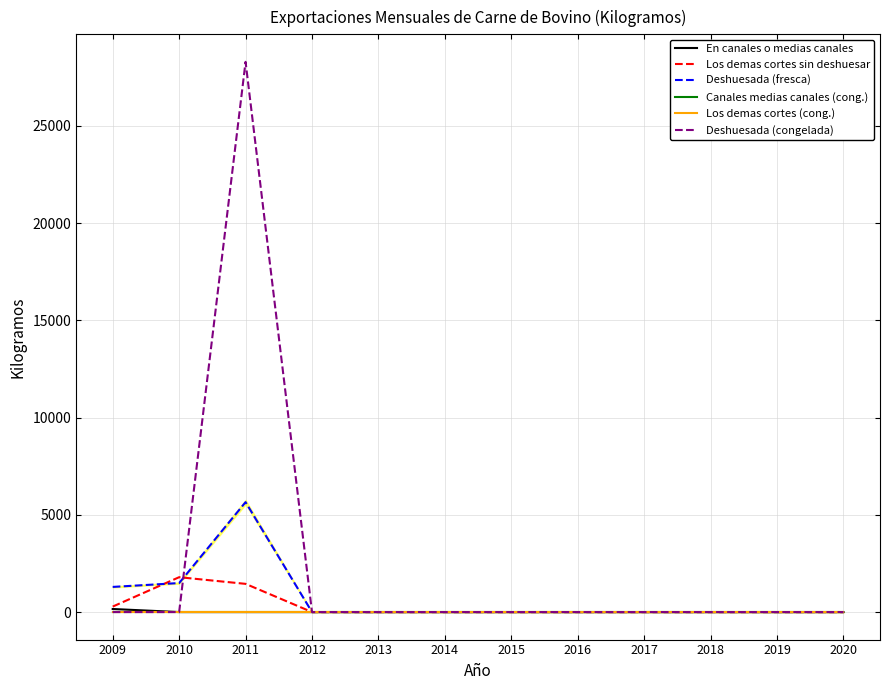

List the series in order of their peak value, lowest first.

Canales medias canales (cong.), Los demas cortes (cong.), En canales o medias canales, Los demas cortes sin deshuesar, Deshuesada (fresca), Deshuesada (congelada)